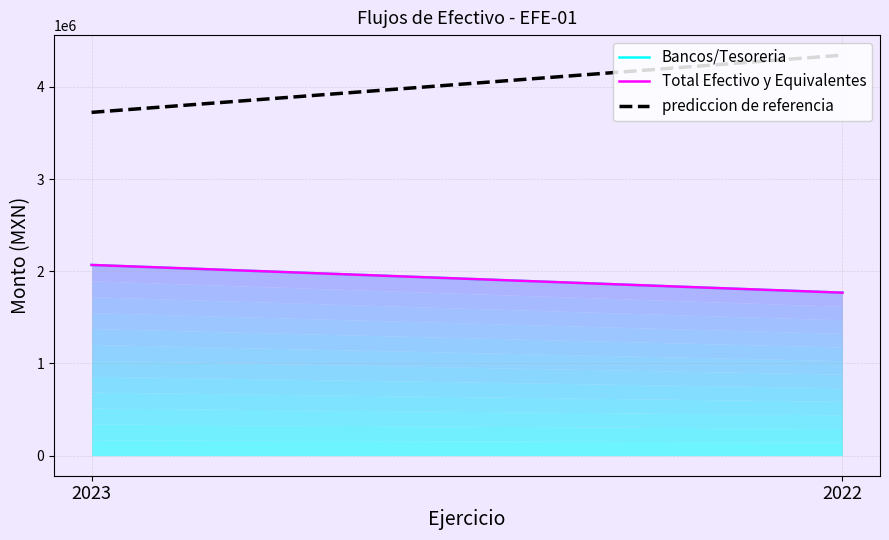

What is the sum of all prediccion de referencia values?

8066261.0